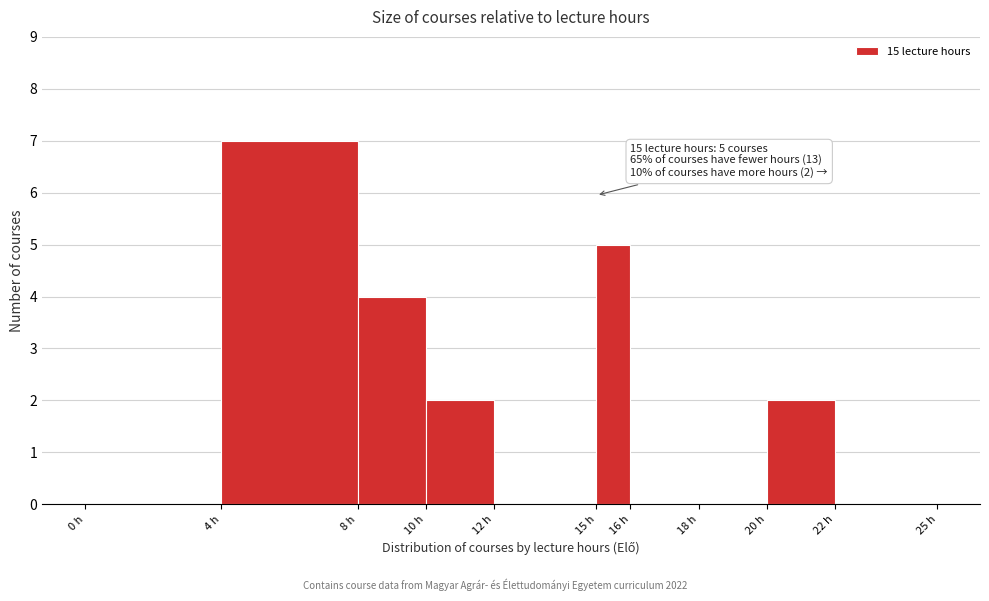

Over which range of the x-axis is the bar tallest?

4 to 8